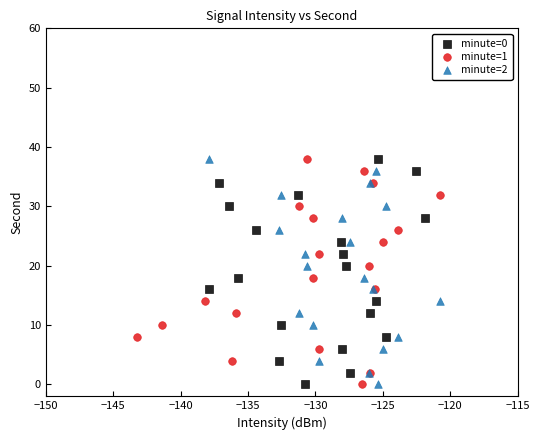

What are all the series names shown in the legend?

minute=0, minute=1, minute=2